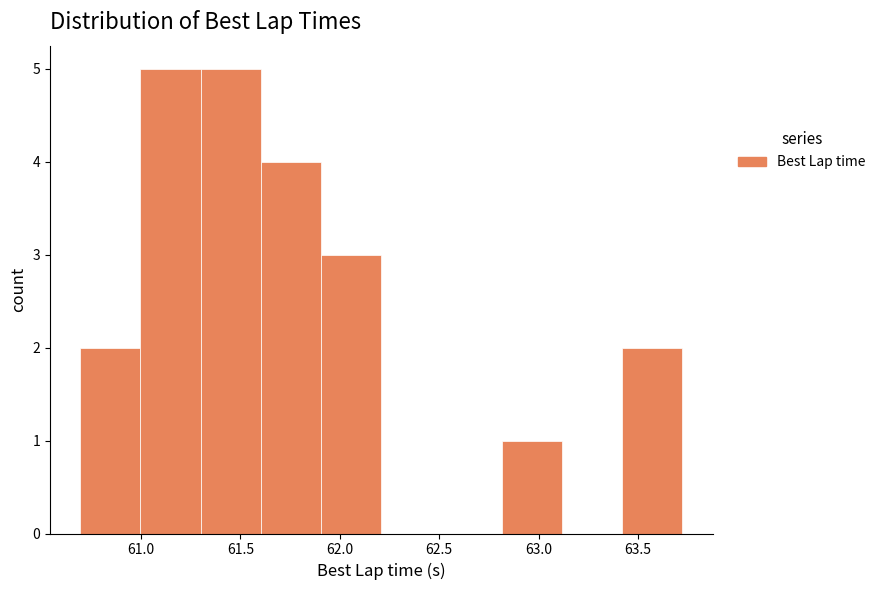

Reading left to right, list every bar in this chart as the range it spans on the x-axis followed by its height. Neither the bar edges nor the heights are printed on the chart, so give them approximately, as read against the axes.

60.7 to 61.0: 2
61.0 to 61.3: 5
61.3 to 61.6: 5
61.6 to 61.9: 4
61.9 to 62.2: 3
62.2 to 62.5: 0
62.5 to 62.8: 0
62.8 to 63.1: 1
63.1 to 63.4: 0
63.4 to 63.7: 2